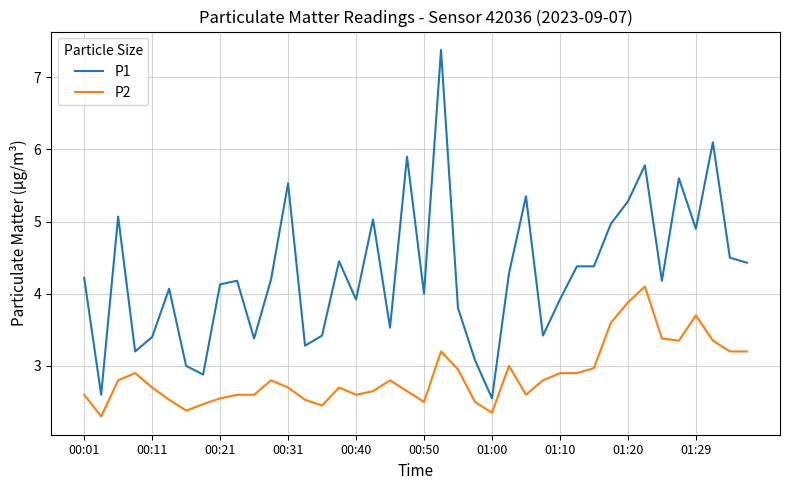

Does the chart display data point markers on the line(s)?

No